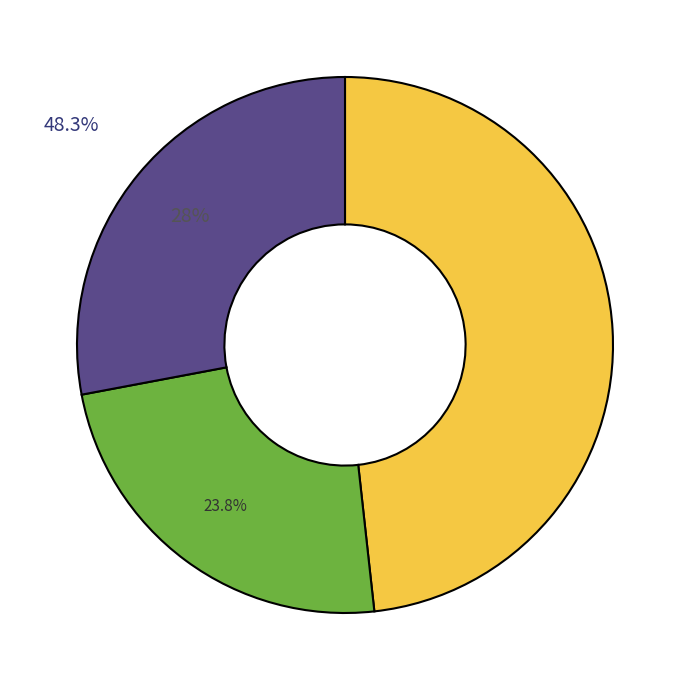

Is there any slice that represents more than half of the pie?

No